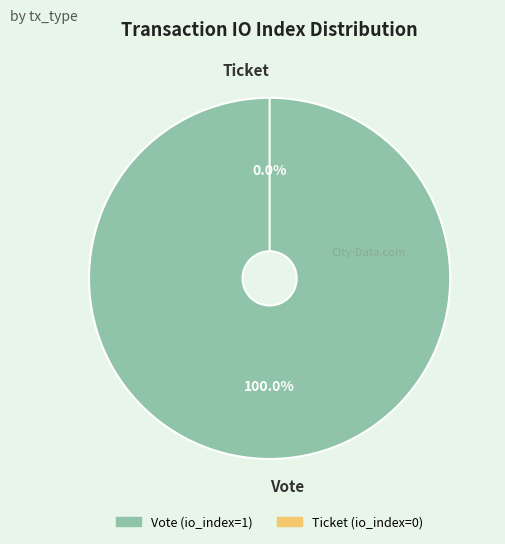

Count the number of slices in the pie.

2